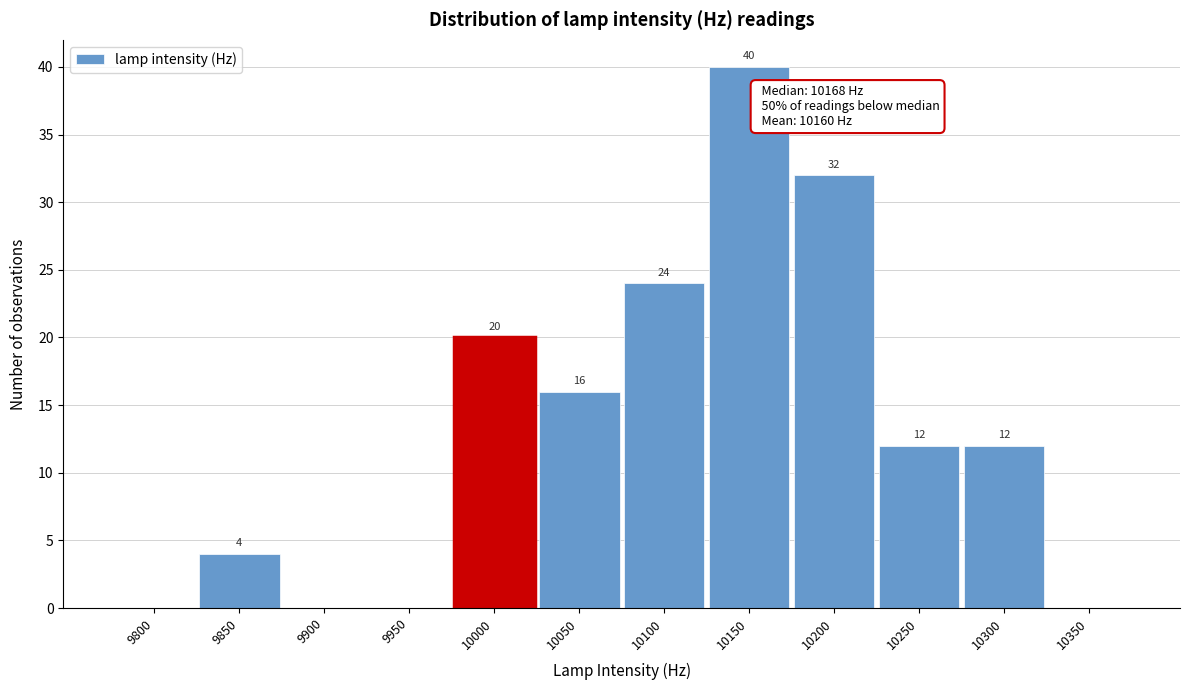

Reading right to left, what are all the values shown in this chart?

10350=0	10300=12	10250=12	10200=32	10150=40	10100=24	10050=16	10000=20	9950=0	9900=0	9850=4	9800=0